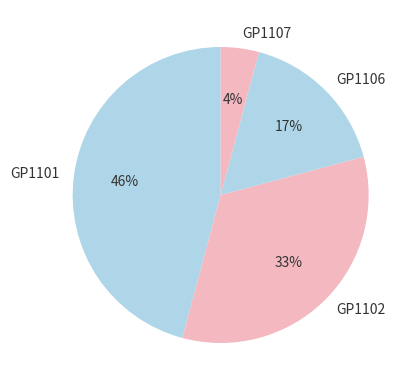

Is GP1101 the majority of the pie?

No